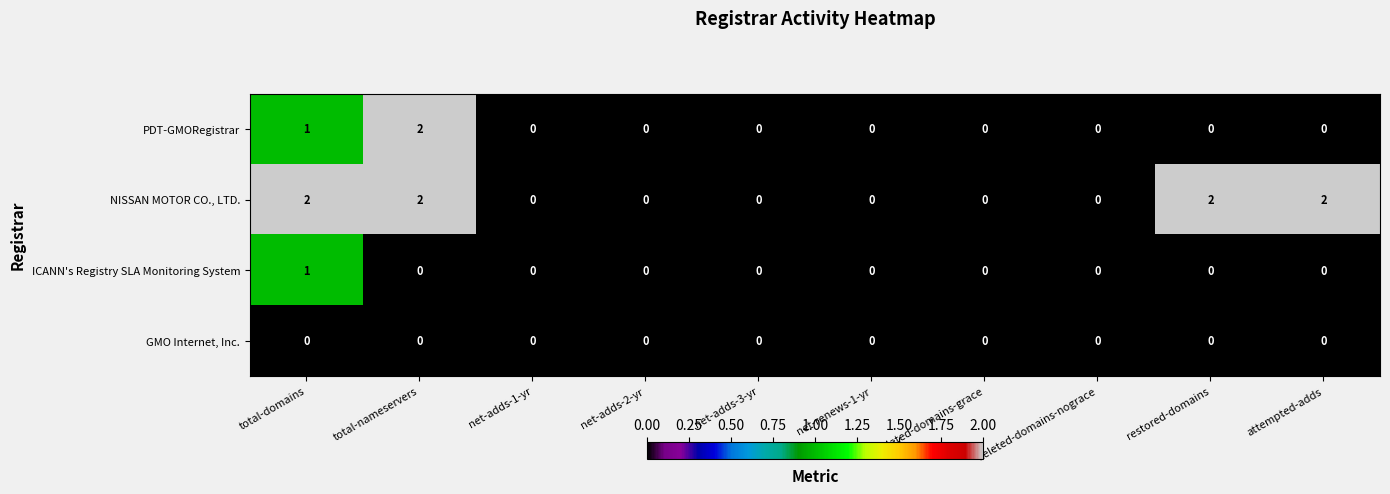

Between deleted-domains-nograce and attempted-adds, which series saw the biggest shift?

NISSAN MOTOR CO., LTD.